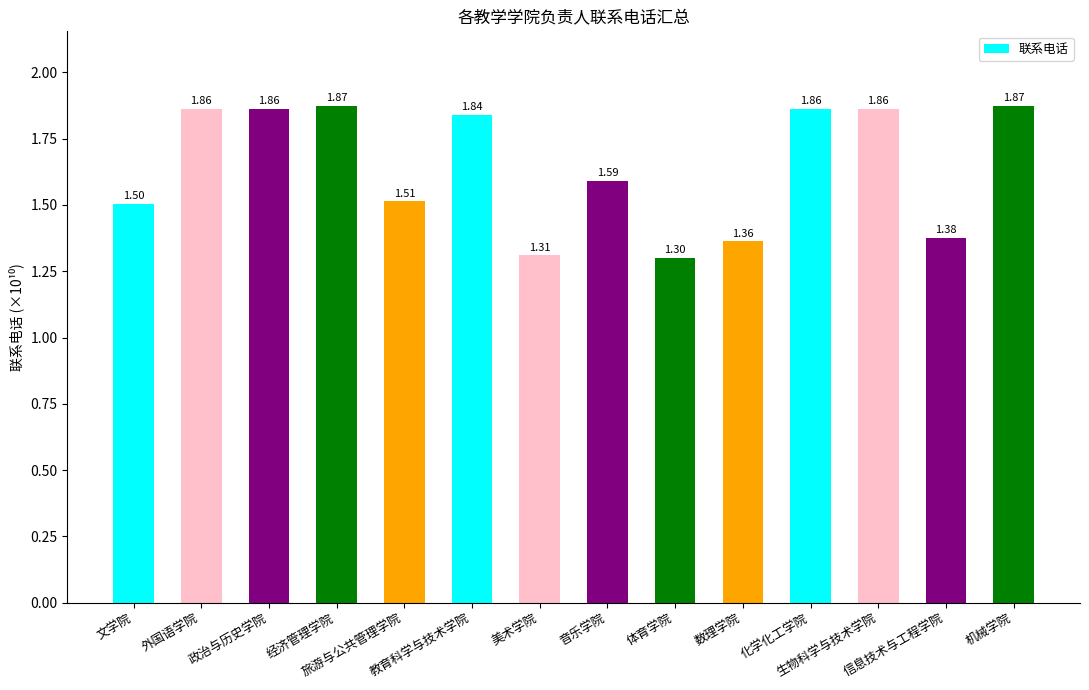

What is the difference between the second highest and minimum values?

0.6